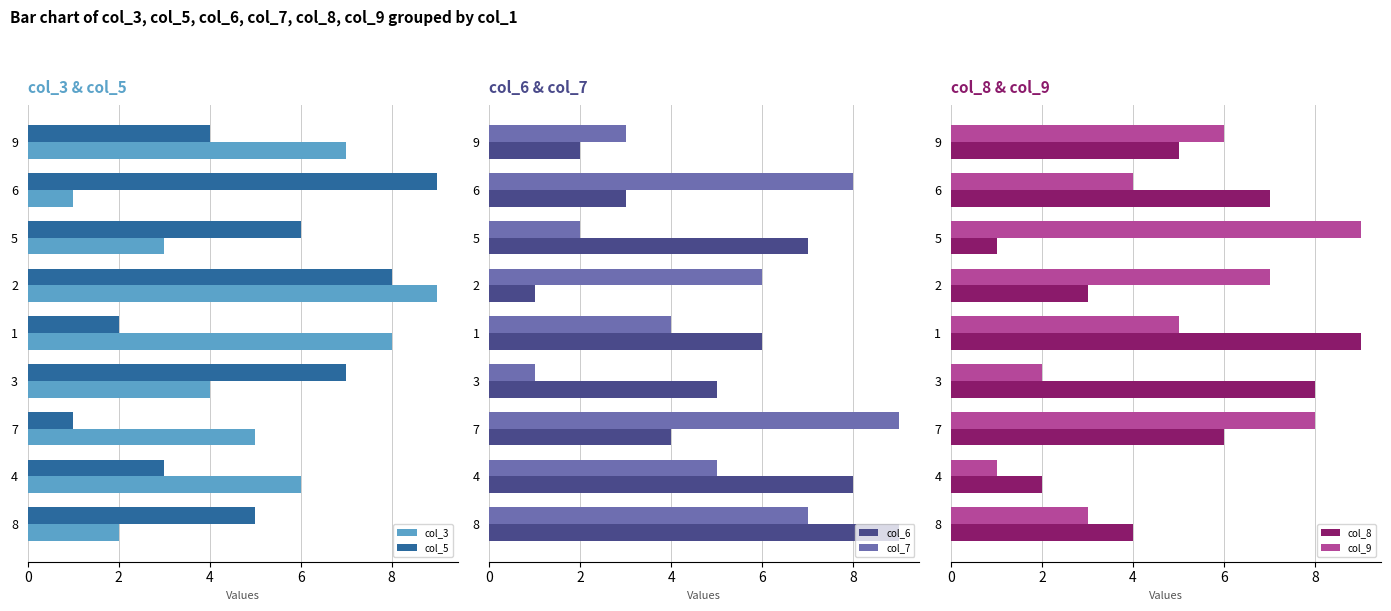

At which label does col_8 reach its minimum?

5